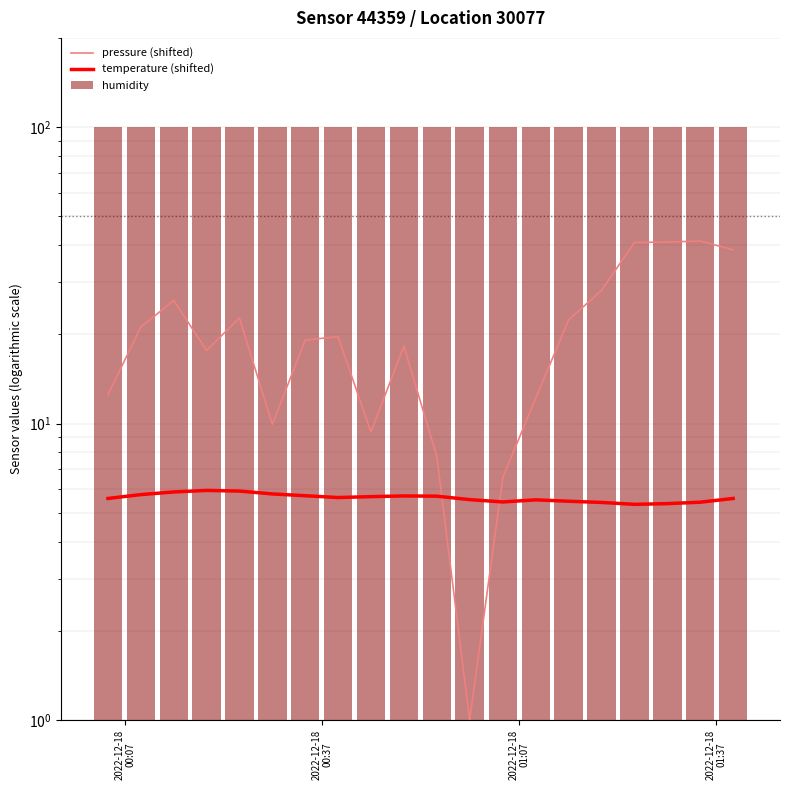

What are all the series names shown in the legend?

pressure (shifted), temperature (shifted), humidity